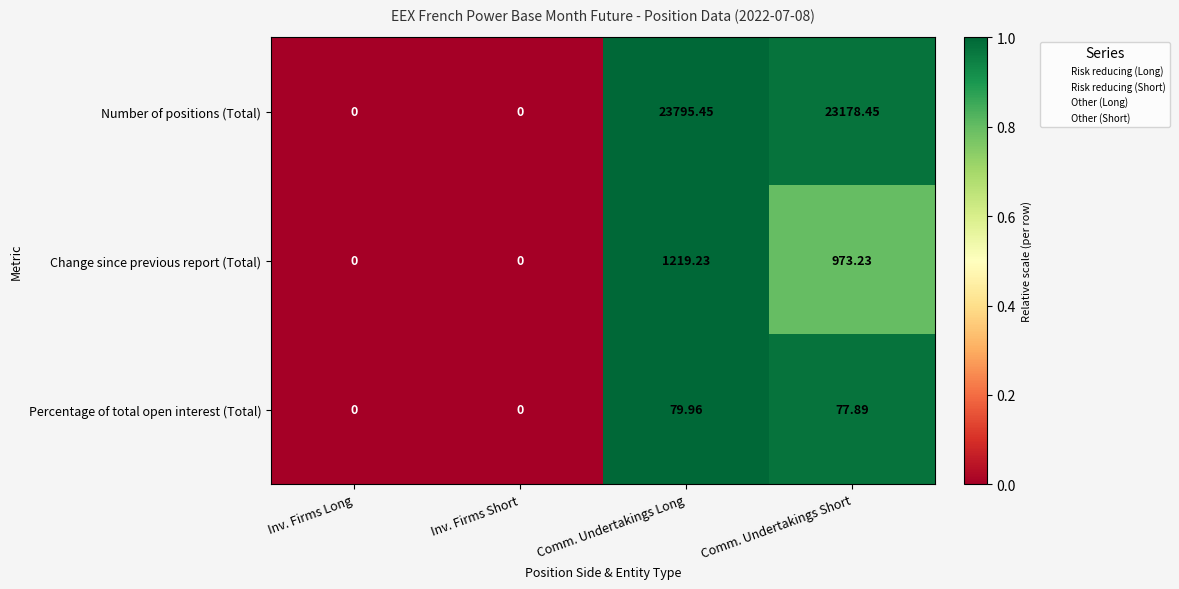

Which category has the highest value in the Percentage of total open interest (Total) series?

Comm. Undertakings Long